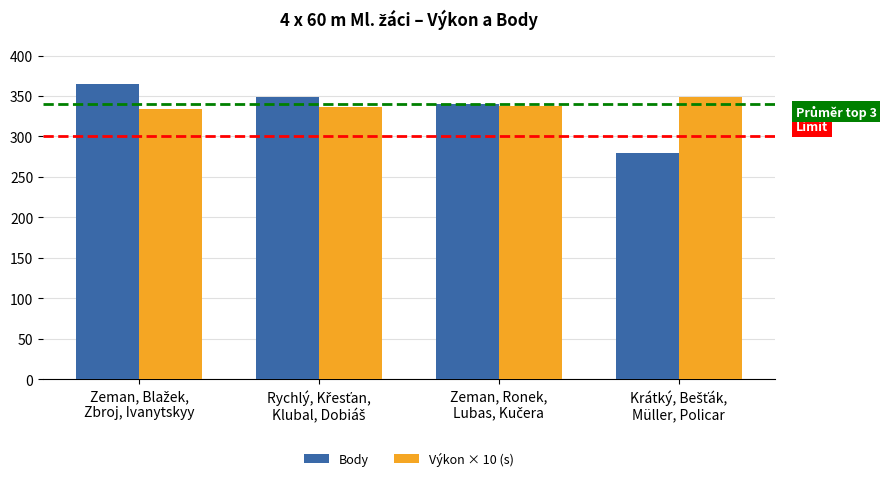

Rank the series by their maximum value, from highest to lowest.

Body, Výkon × 10 (s)